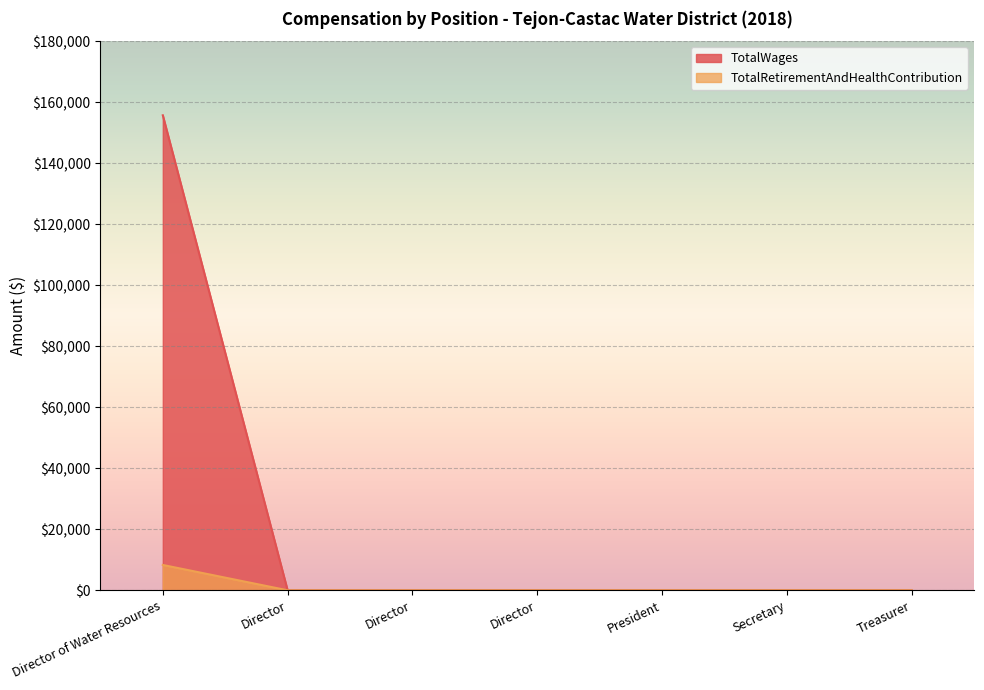

What is the highest value of the TotalWages series?

155709